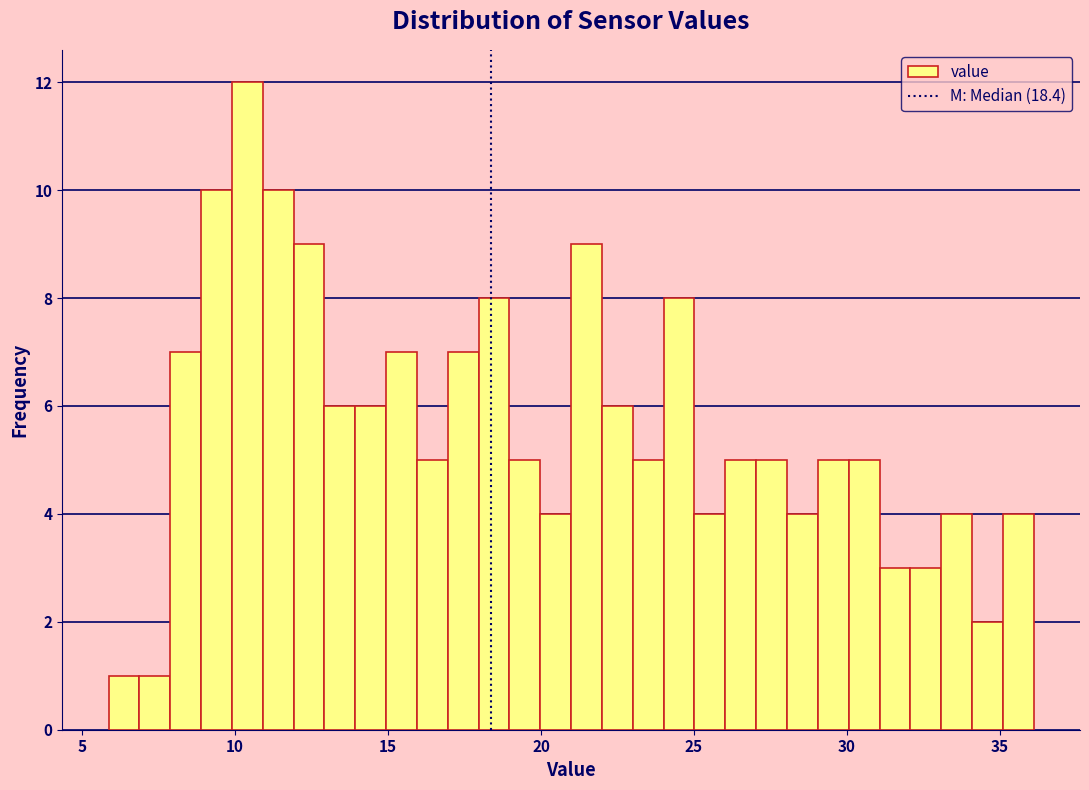

Read against the x-axis, roughly where is the centre of the tallest bar?

10.5